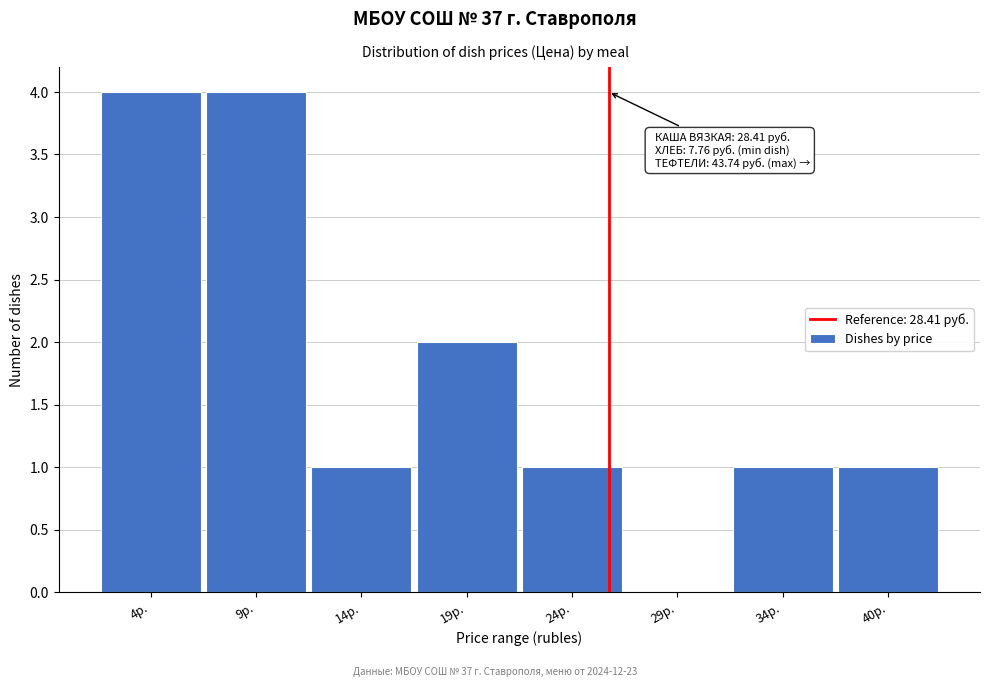

Reading right to left, list all the values displayed in this chart.

40р.=1	34р.=1	29р.=0	24р.=1	19р.=2	14р.=1	9р.=4	4р.=4